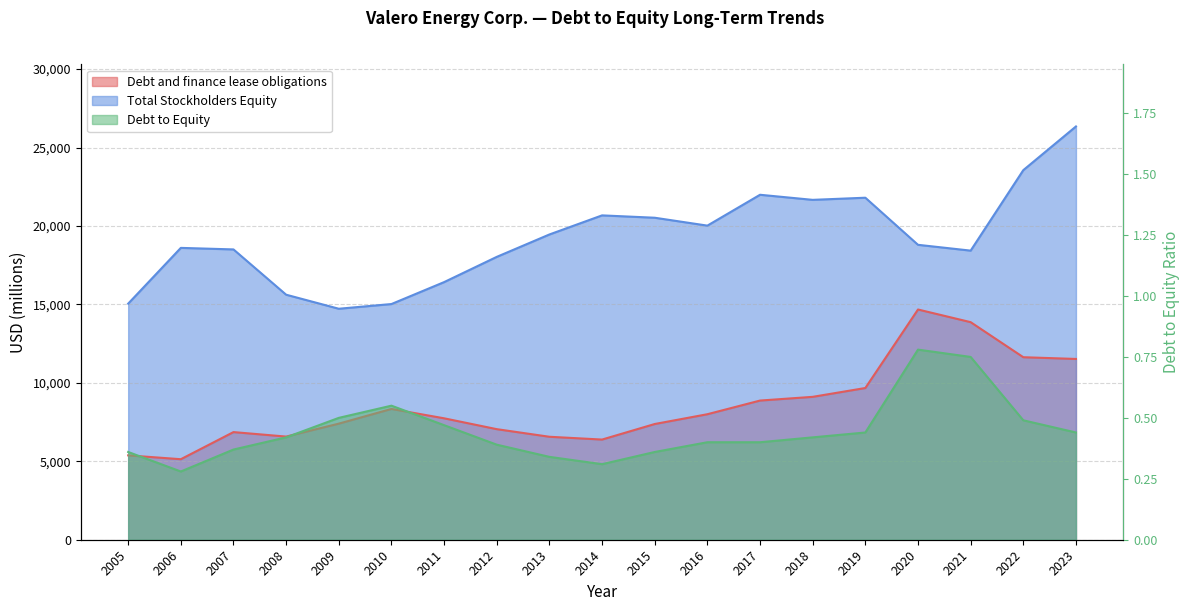

In Debt and finance lease obligations, how many points are higher than both neighbors (excluding endpoints)?

3